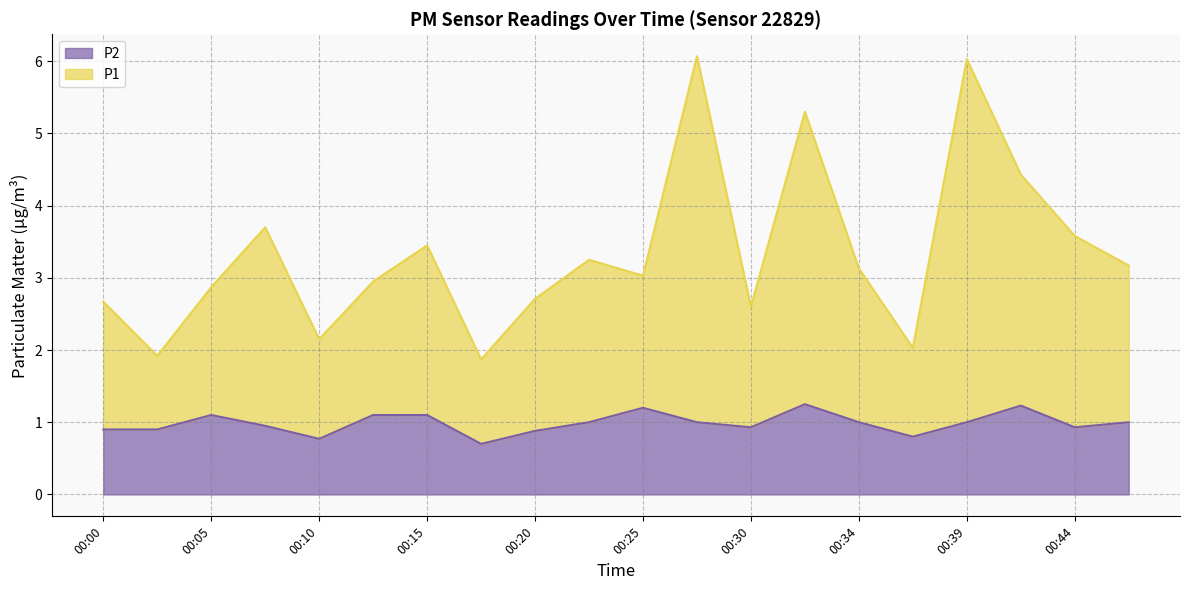

Which series has the largest range (max minus min)?

P1